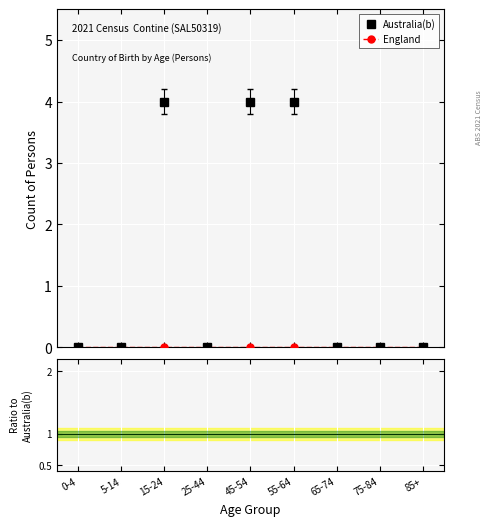

True or false: Australia(b) has more than 0 interior local peaks.

True